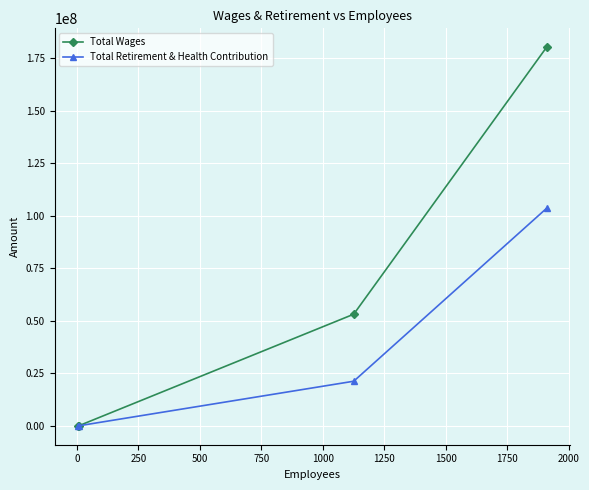

How many values in the Total Retirement & Health Contribution series are below 21231378?

2